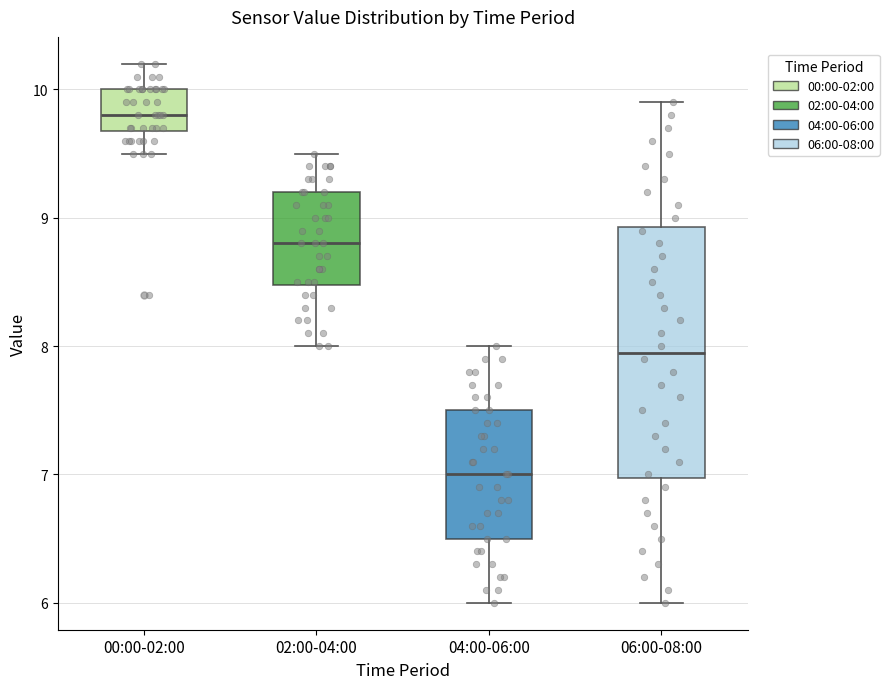

Which box is the tallest, from its lower edge to its upper edge?

06:00-08:00